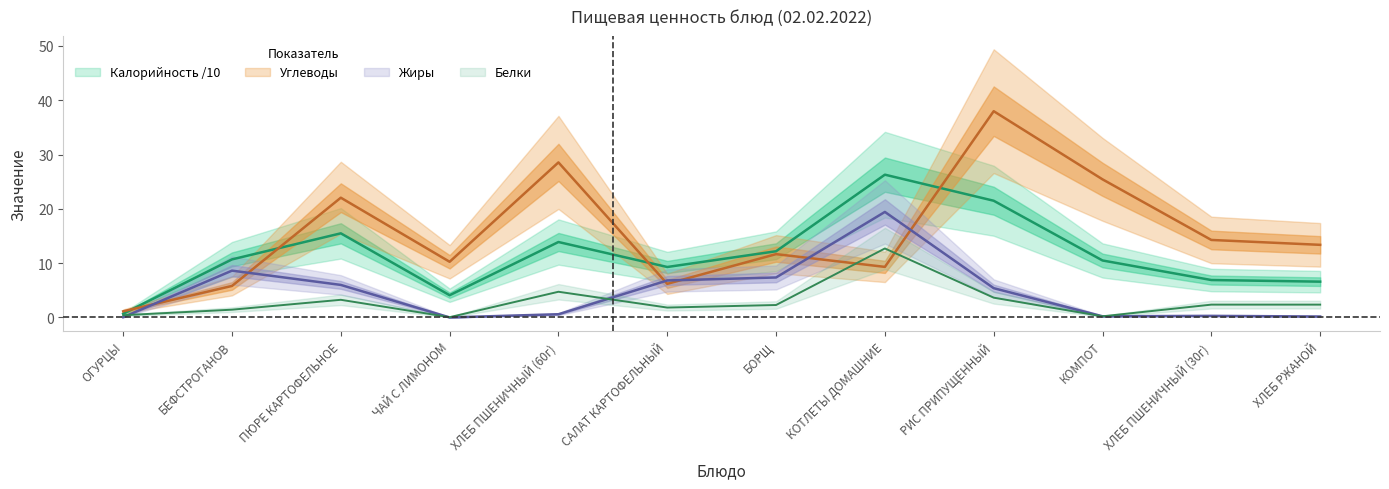

Reading right to left, what are all the values shown in this chart?

Калорийность: 6.6	6.9	10.5	21.5	26.3	12.2	9.3	13.9	4.1	15.5	10.7	0.7
Белки: 2.4	2.4	0.2	3.6	12.7	2.3	1.8	4.7	0.1	3.3	1.4	0.4
Жиры: 0.2	0.3	0.2	5.4	19.4	7.4	6.8	0.6	0.0	6.0	8.6	0.1
Углеводы: 13.4	14.3	25.4	38.0	9.3	11.7	6.2	28.6	10.3	22.1	5.8	1.1